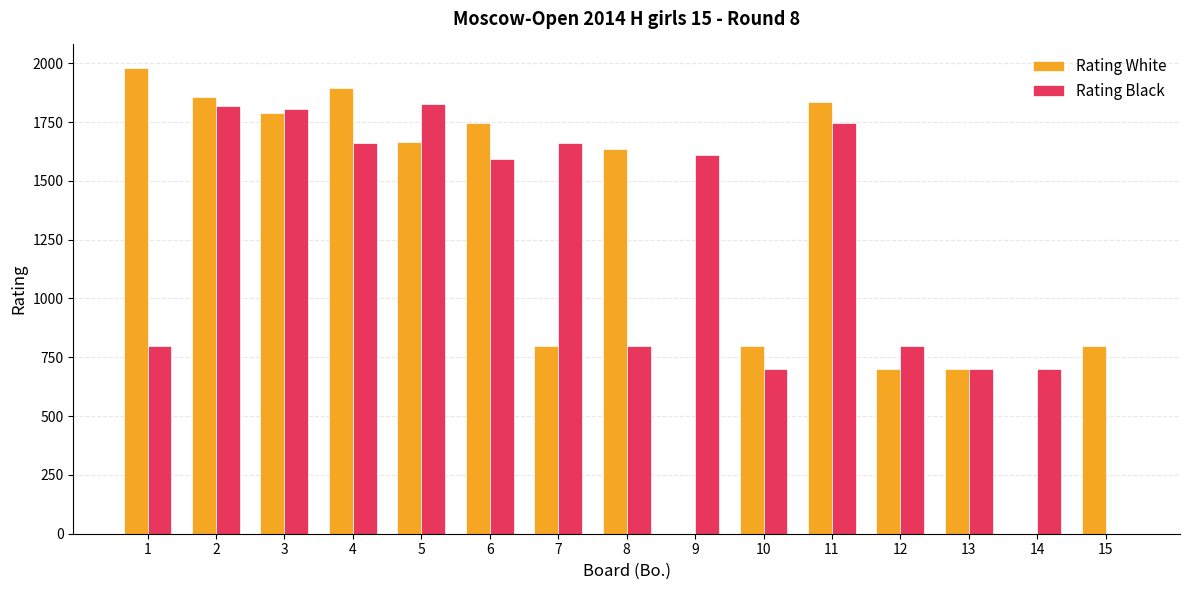

What is the sum of the Rating White values at 3 and 11?

3627